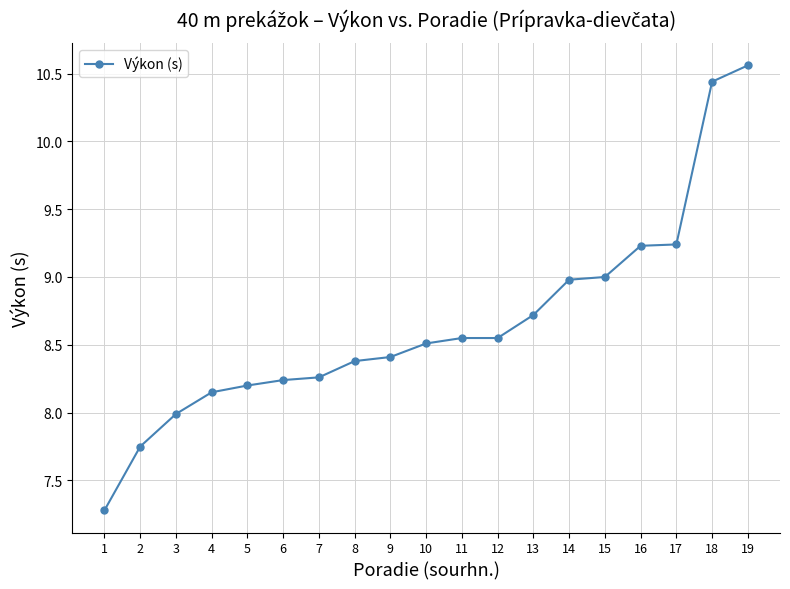

What is the value of the 13th point from the left?

8.7